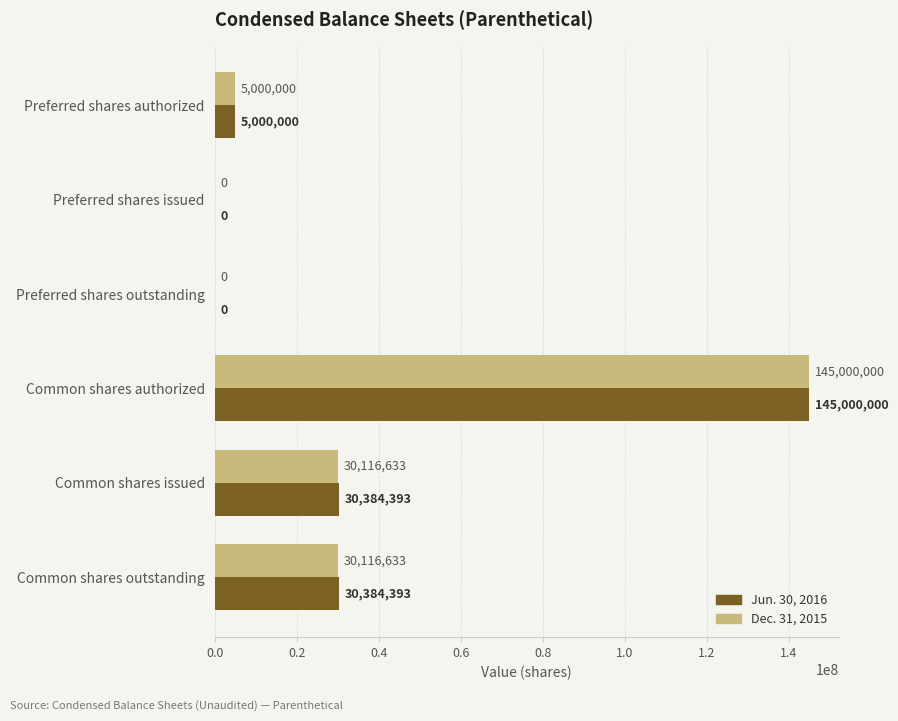

How many distinct data groups are displayed?

2